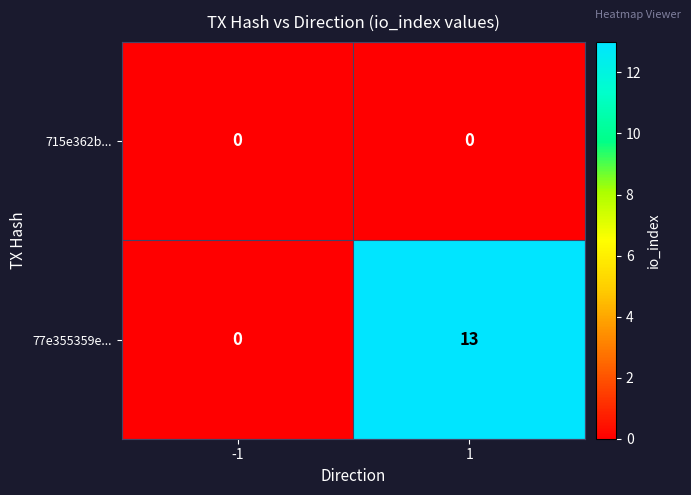

What is the sum of the 77e355359e... values at 1 and -1?

13